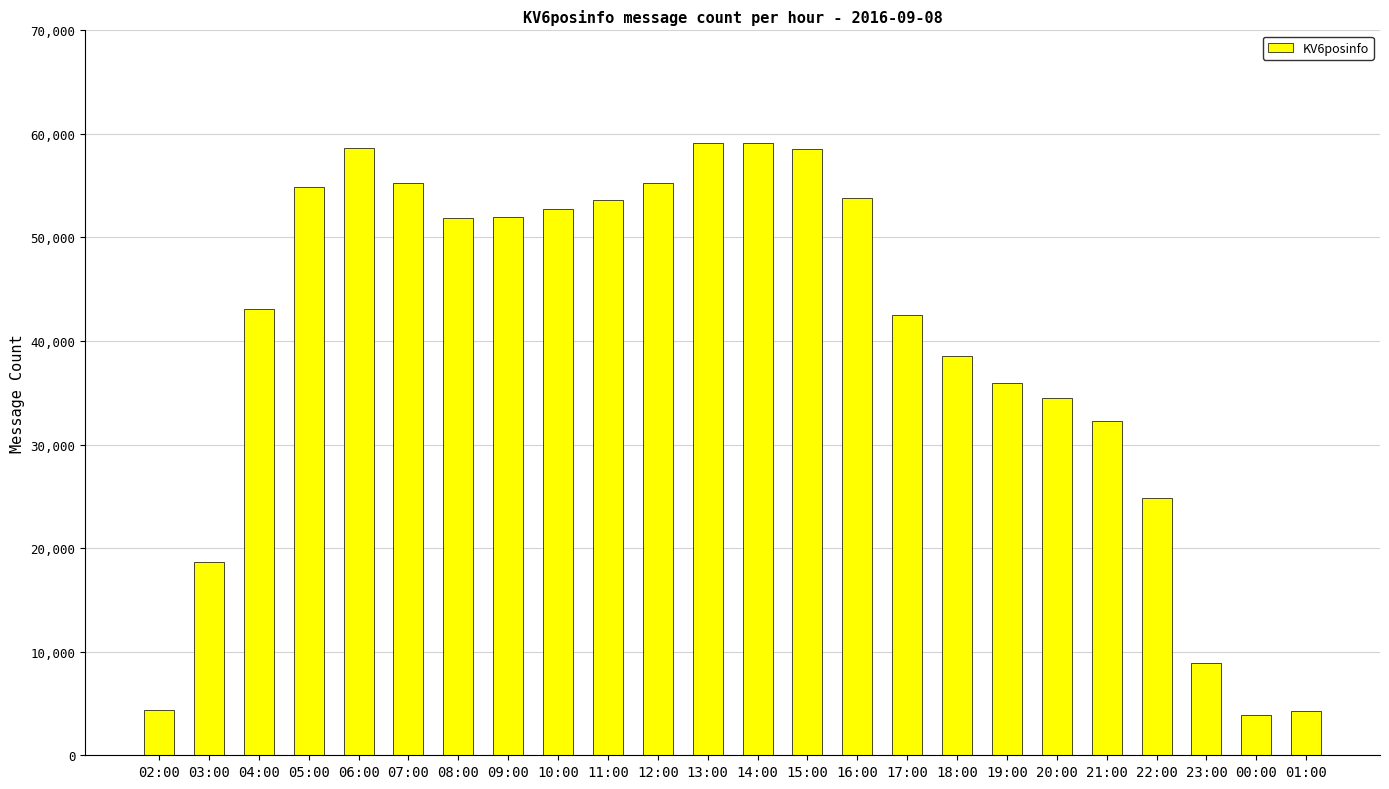

What is the difference between the second highest and second lowest values?

54831